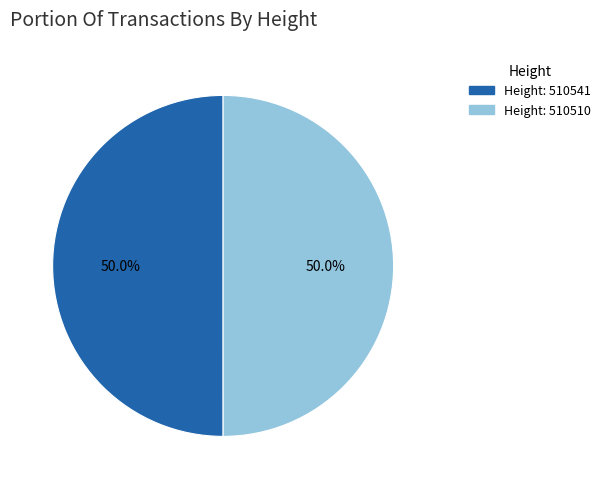

Which slice is the largest?

510541